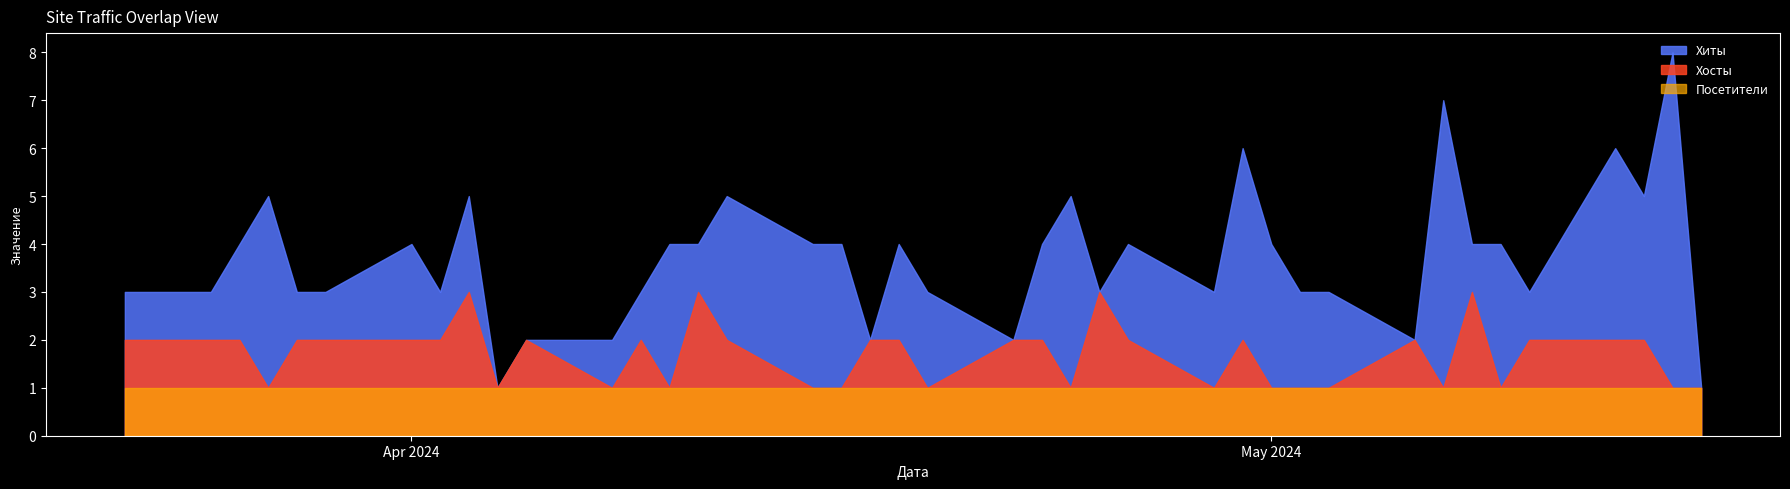

Reading left to right, what are all the values shown in this chart?

Хиты: 2024-05-16=1	2024-05-15=8	2024-05-14=5	2024-05-13=6	2024-05-10=3	2024-05-09=4	2024-05-08=4	2024-05-07=7	2024-05-06=2	2024-05-03=3	2024-05-02=3	2024-05-01=4	2024-04-30=6	2024-04-29=3	2024-04-26=4	2024-04-25=3	2024-04-24=5	2024-04-23=4	2024-04-22=2	2024-04-19=3	2024-04-18=4	2024-04-17=2	2024-04-16=4	2024-04-15=4	2024-04-12=5	2024-04-11=4	2024-04-10=4	2024-04-09=3	2024-04-08=2	2024-04-05=2	2024-04-04=1	2024-04-03=5	2024-04-02=3	2024-04-01=4	2024-03-29=3	2024-03-28=3	2024-03-27=5	2024-03-26=4	2024-03-25=3	2024-03-22=3
Хосты: 2024-05-16=1	2024-05-15=1	2024-05-14=2	2024-05-13=2	2024-05-10=2	2024-05-09=1	2024-05-08=3	2024-05-07=1	2024-05-06=2	2024-05-03=1	2024-05-02=1	2024-05-01=1	2024-04-30=2	2024-04-29=1	2024-04-26=2	2024-04-25=3	2024-04-24=1	2024-04-23=2	2024-04-22=2	2024-04-19=1	2024-04-18=2	2024-04-17=2	2024-04-16=1	2024-04-15=1	2024-04-12=2	2024-04-11=3	2024-04-10=1	2024-04-09=2	2024-04-08=1	2024-04-05=2	2024-04-04=1	2024-04-03=3	2024-04-02=2	2024-04-01=2	2024-03-29=2	2024-03-28=2	2024-03-27=1	2024-03-26=2	2024-03-25=2	2024-03-22=2
Посетители: 2024-05-16=1	2024-05-15=1	2024-05-14=1	2024-05-13=1	2024-05-10=1	2024-05-09=1	2024-05-08=1	2024-05-07=1	2024-05-06=1	2024-05-03=1	2024-05-02=1	2024-05-01=1	2024-04-30=1	2024-04-29=1	2024-04-26=1	2024-04-25=1	2024-04-24=1	2024-04-23=1	2024-04-22=1	2024-04-19=1	2024-04-18=1	2024-04-17=1	2024-04-16=1	2024-04-15=1	2024-04-12=1	2024-04-11=1	2024-04-10=1	2024-04-09=1	2024-04-08=1	2024-04-05=1	2024-04-04=1	2024-04-03=1	2024-04-02=1	2024-04-01=1	2024-03-29=1	2024-03-28=1	2024-03-27=1	2024-03-26=1	2024-03-25=1	2024-03-22=1